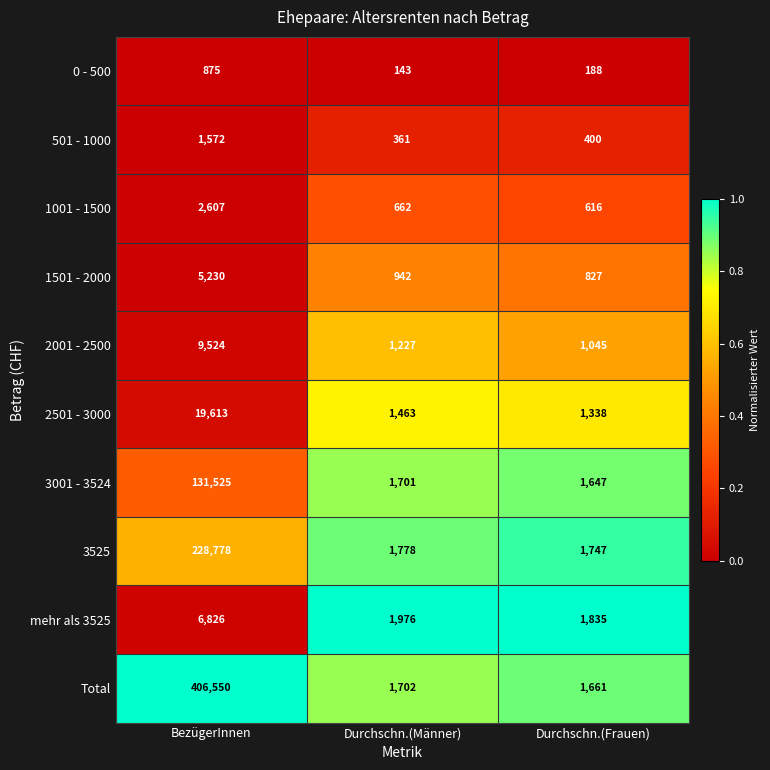

Where does the 2501 - 3000 series first go above 1463?

BezügerInnen